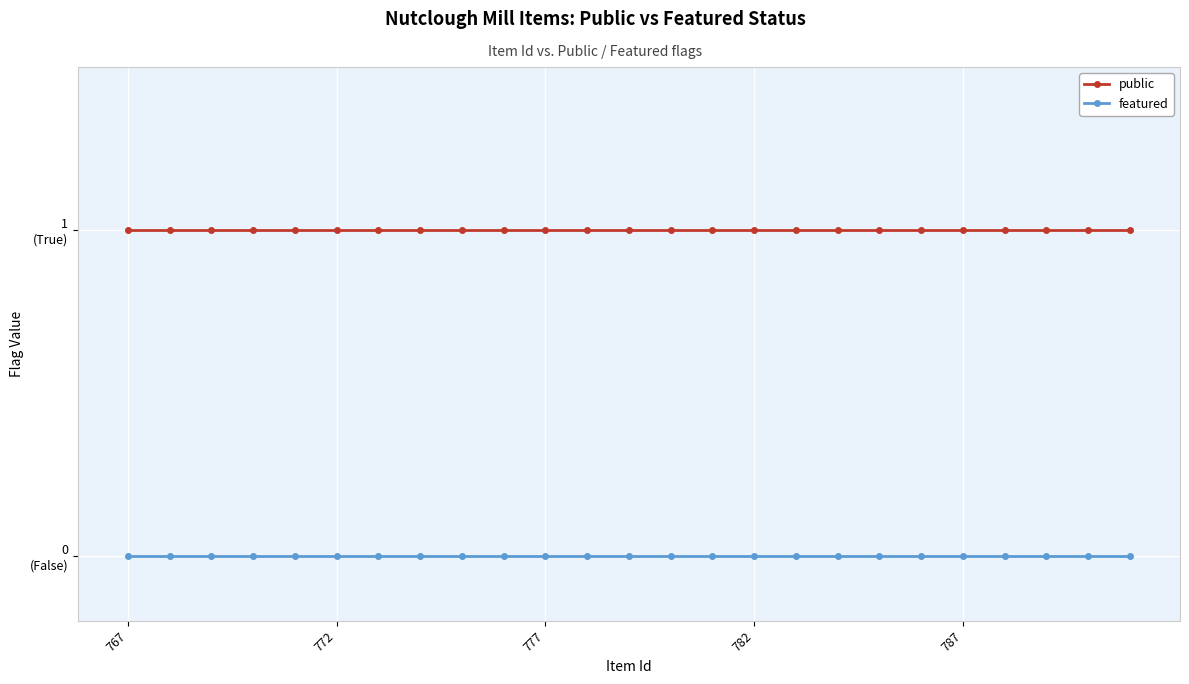

Does the chart display data point markers on the line(s)?

Yes